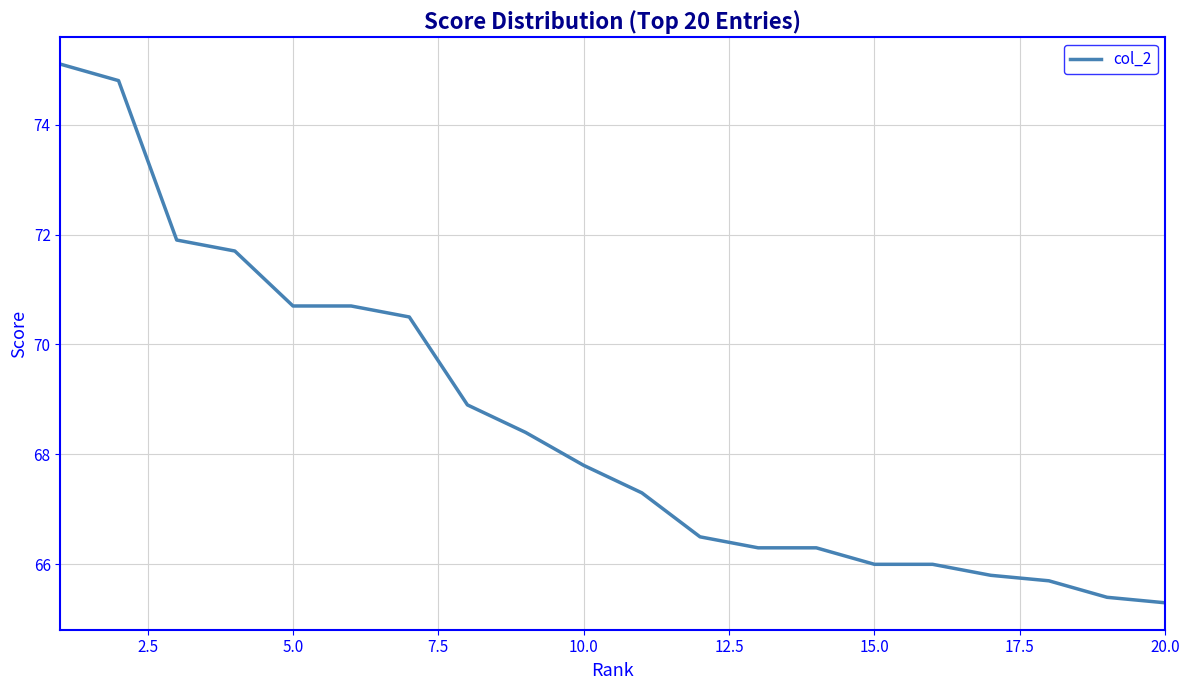

What is the smallest value displayed?

65.3